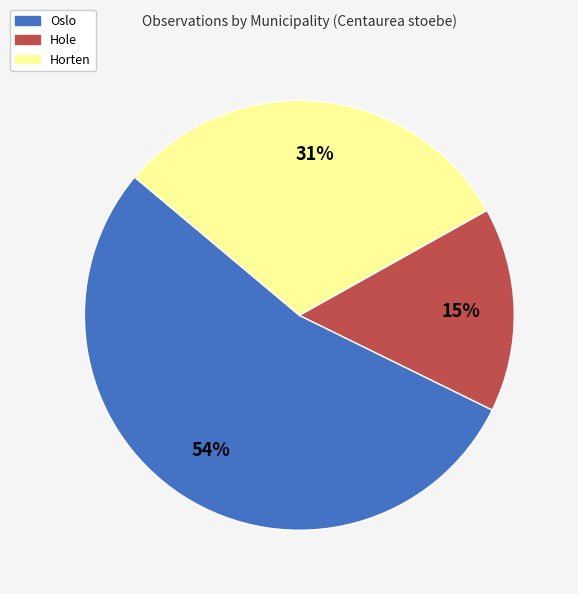

True or false: Hole accounts for 15% of the total.

True